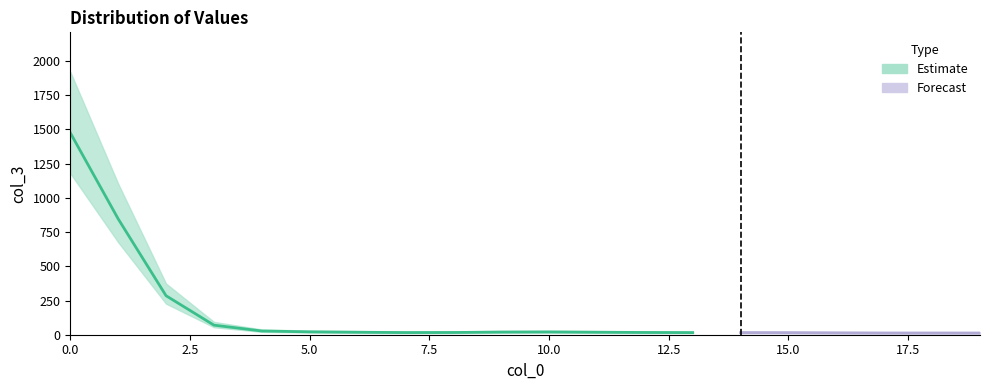

What is the change in value from 8.0 to 16.0?

-1